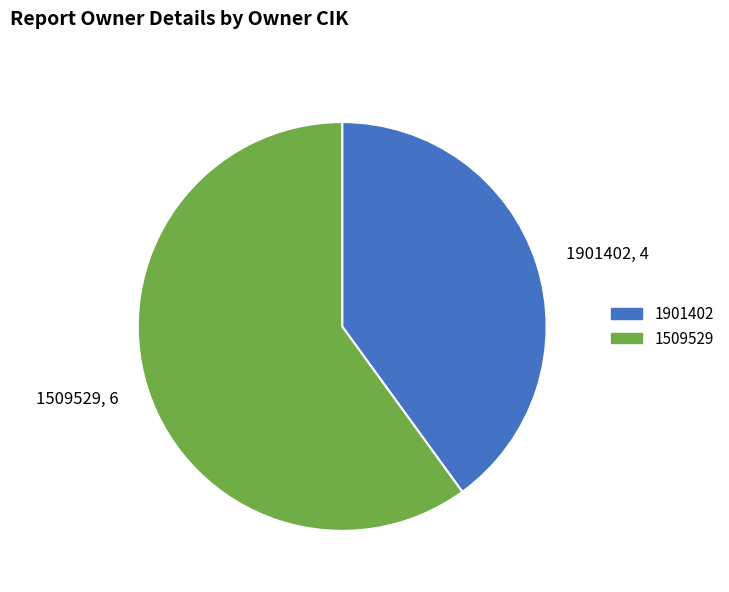

What is the smallest slice in the pie chart?

1901402